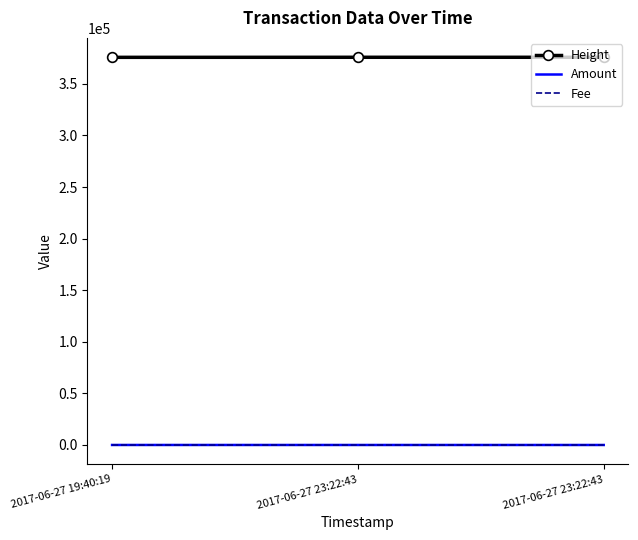

Reading left to right, transcribe all the data shown in this chart.

Height: 375720	375779	375779
Amount: 19	5	0
Fee: 1	1	5